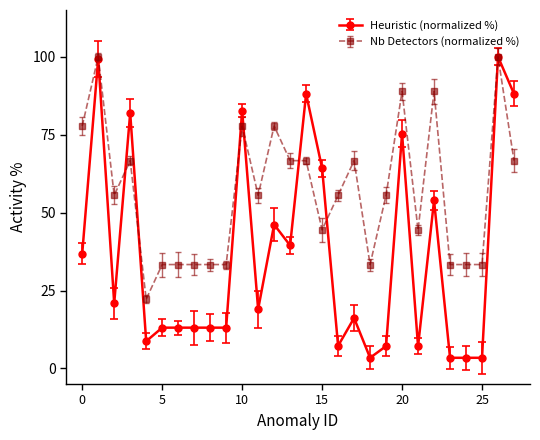

True or false: Heuristic (normalized %) has more than 0 interior local peaks.

True